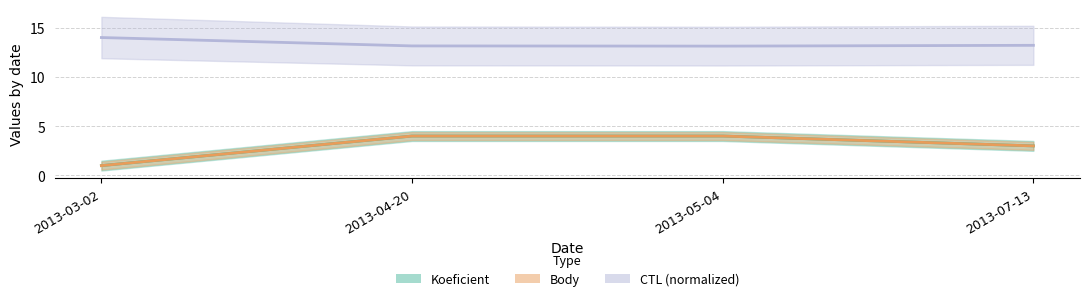

What is the total value across all series at 2013-03-02?

16.0